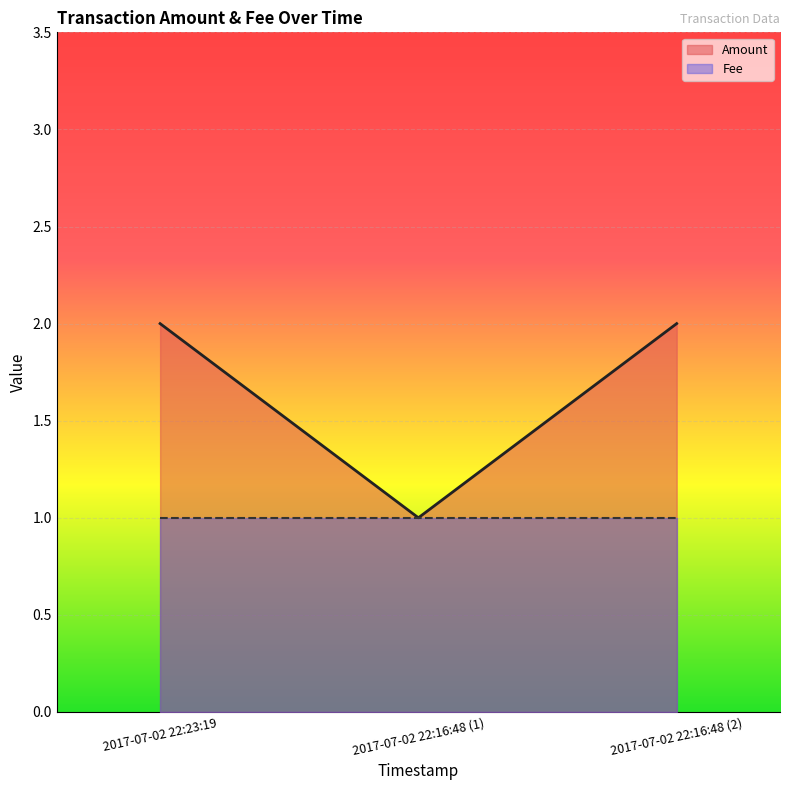

What is the sum of all values?

5